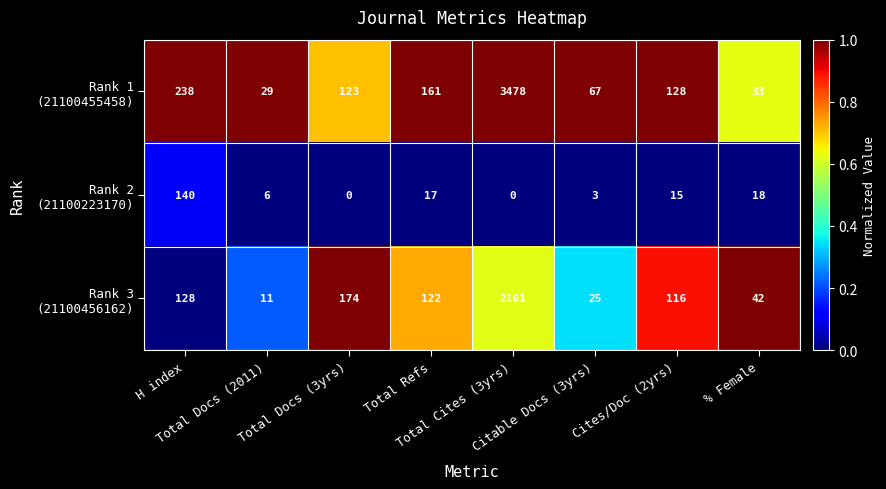

Which category has the highest value across all series?

Total Cites (3yrs)